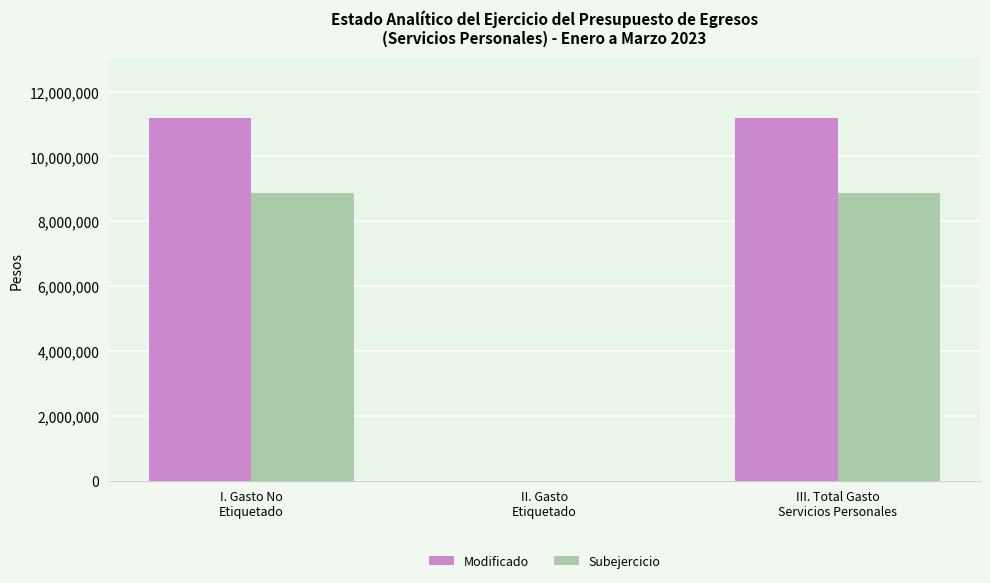

What is the approximate value of Subejercicio at I. Gasto No
Etiquetado?

8860042.8